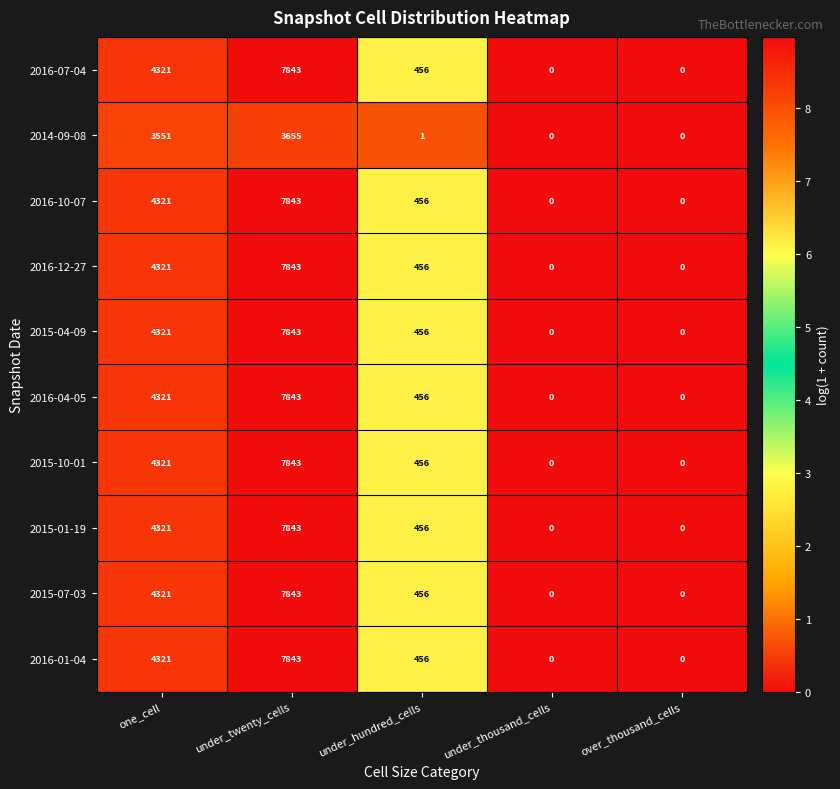

What is the difference between the maximum and minimum values in the 2014-09-08 series?

3655